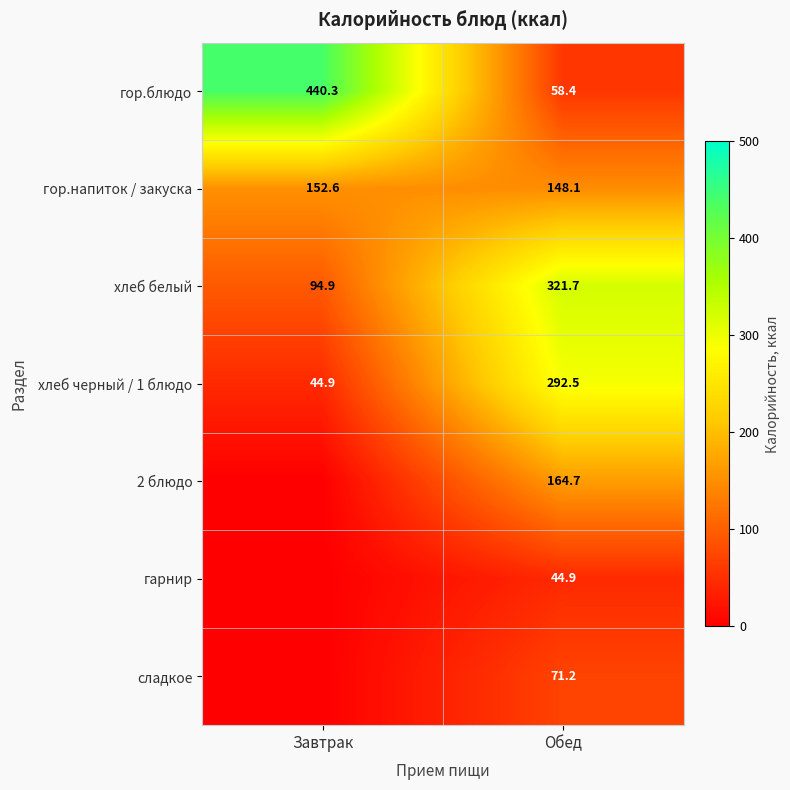

At Обед, list the series in order from smallest to largest.

гарнир, гор.блюдо, сладкое, гор.напиток / закуска, 2 блюдо, хлеб черный / 1 блюдо, хлеб белый